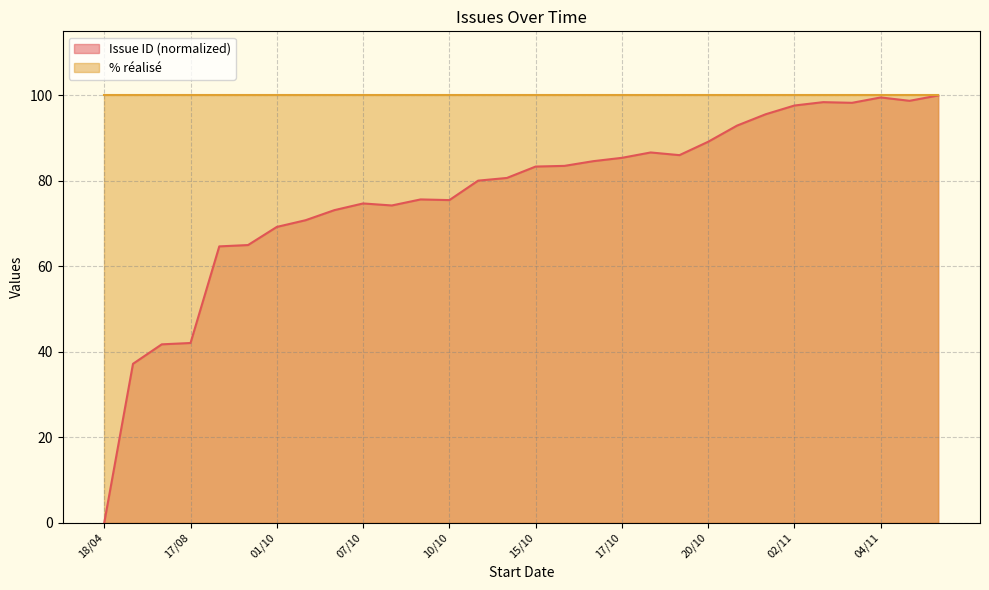

Where is the data nearest to the value 50?

17/08